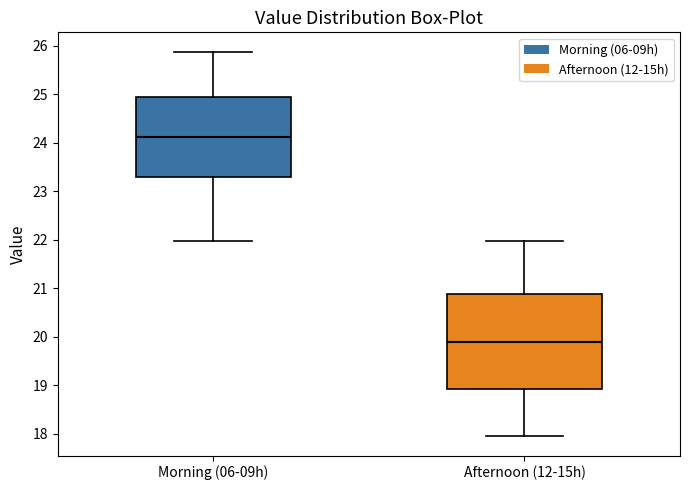

Where is the upper edge of the box for Morning (06-09h) on the y-axis? The values are not printed on the chart, so give them approximately, as read against the axis.

24.9